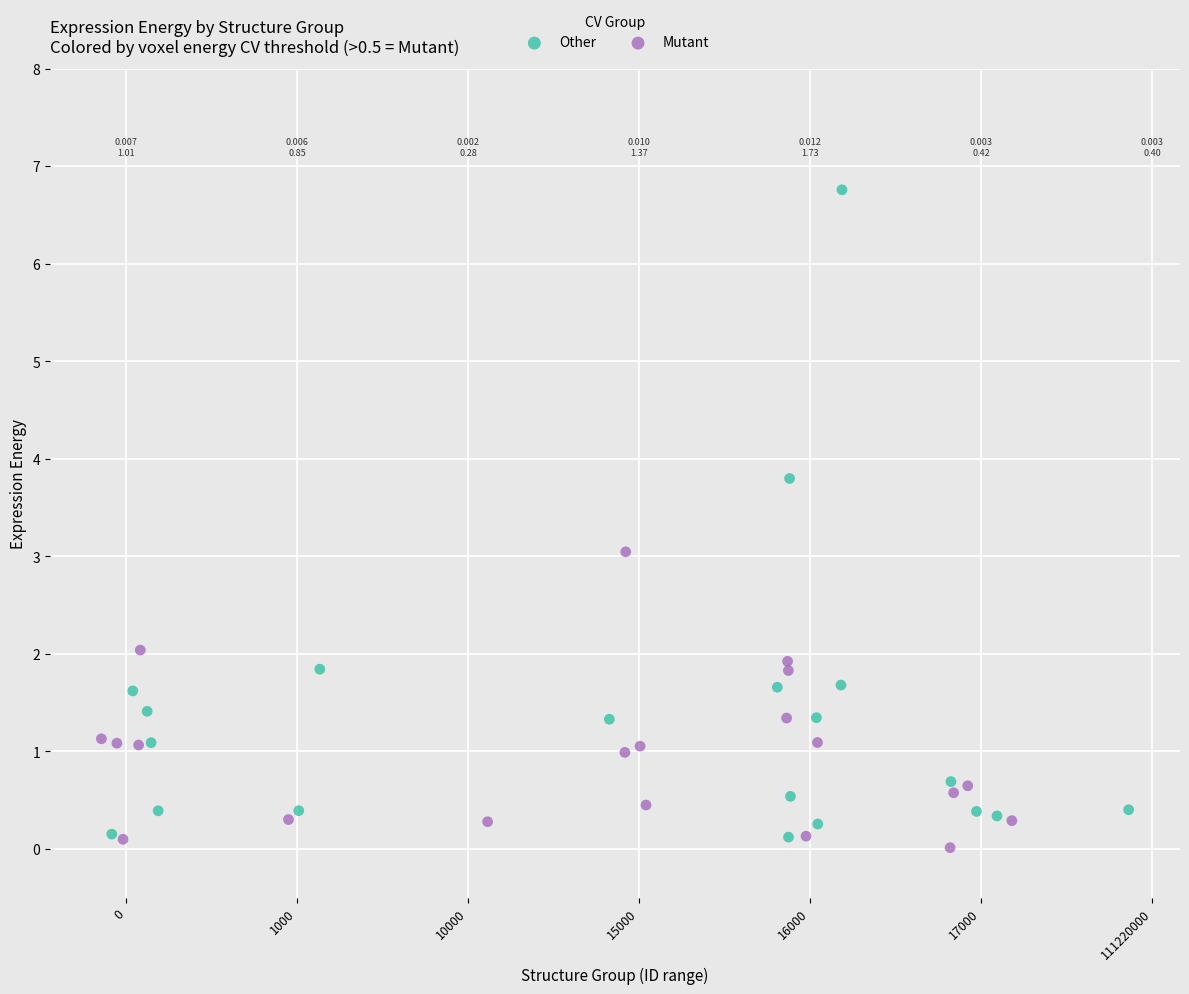

Which series has the widest spread of Y values?

Other